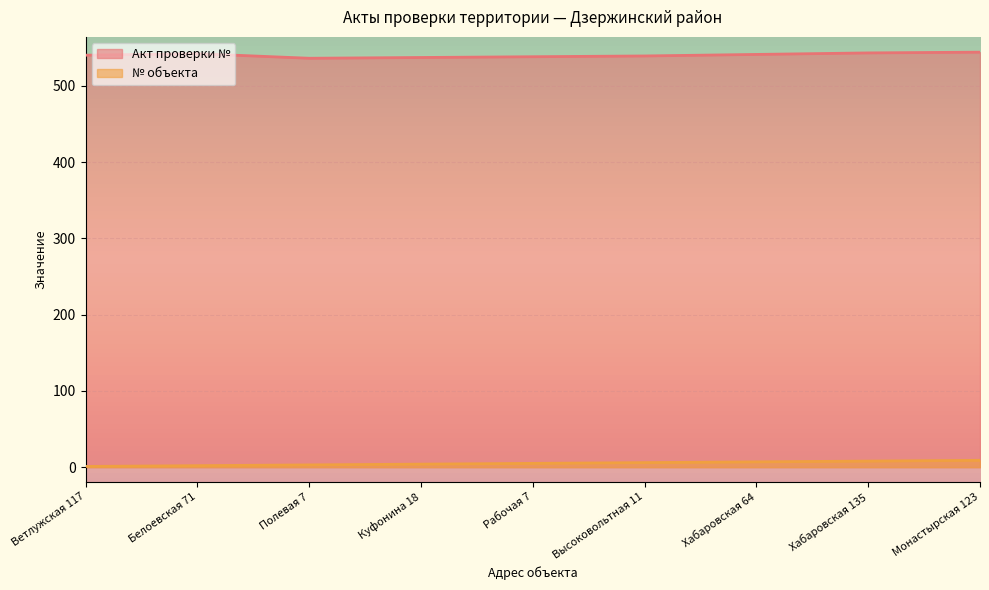

What is the total value across all series at Монастырская 123?

553